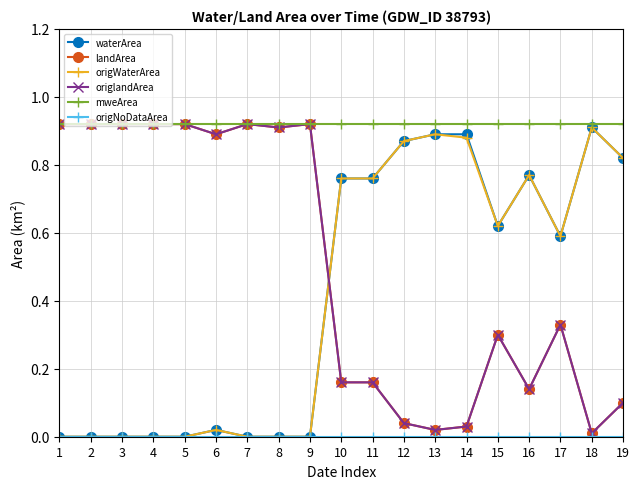

Where is landArea nearest to the value 0?

18